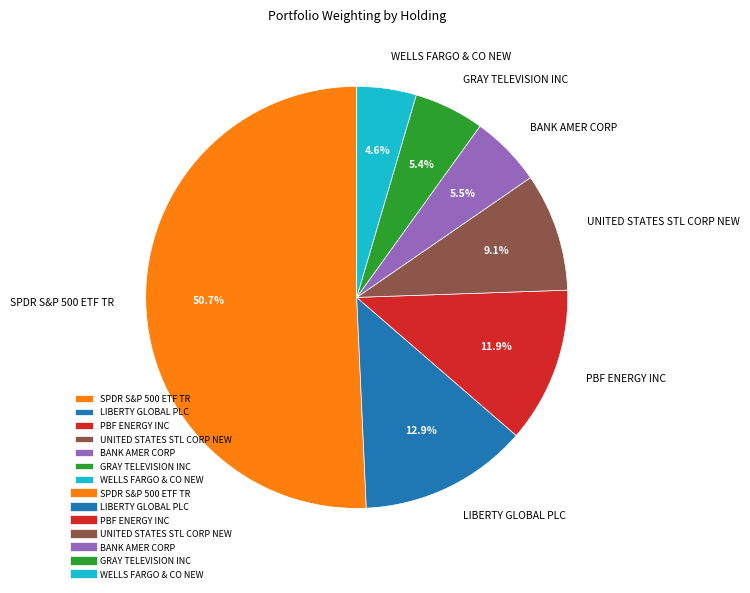

Which category has the biggest portion of the pie?

SPDR S&P 500 ETF TR